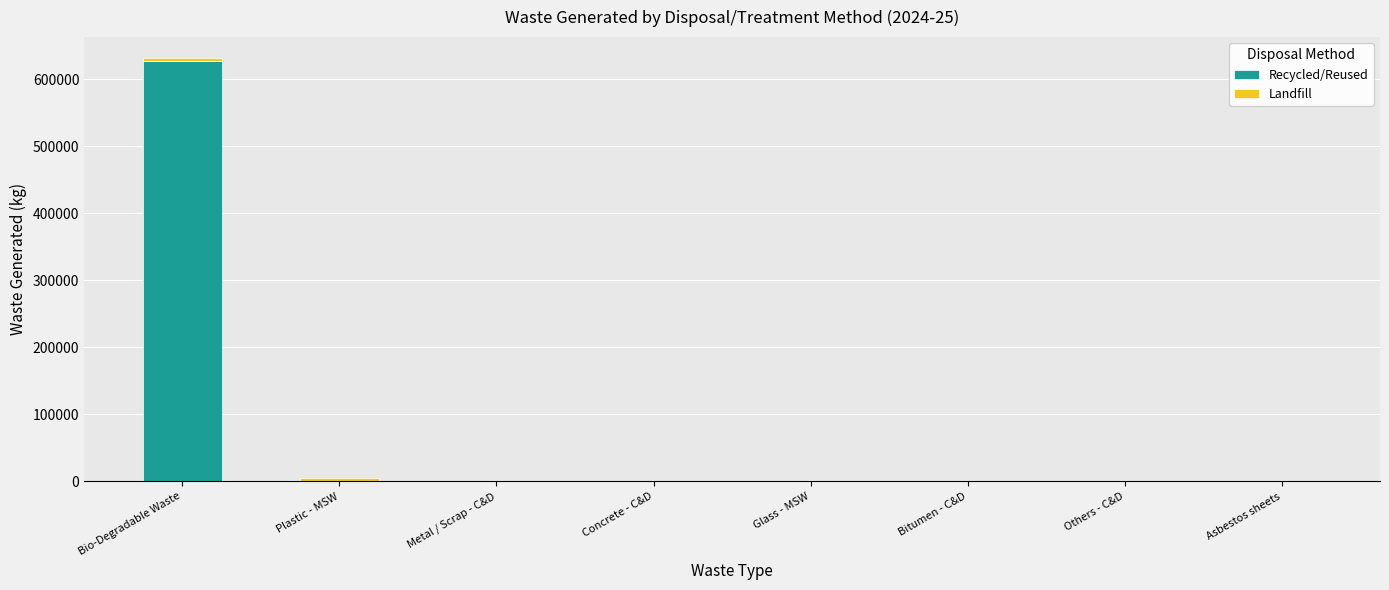

Which category has the highest value in the Recycled/Reused series?

Bio-Degradable Waste